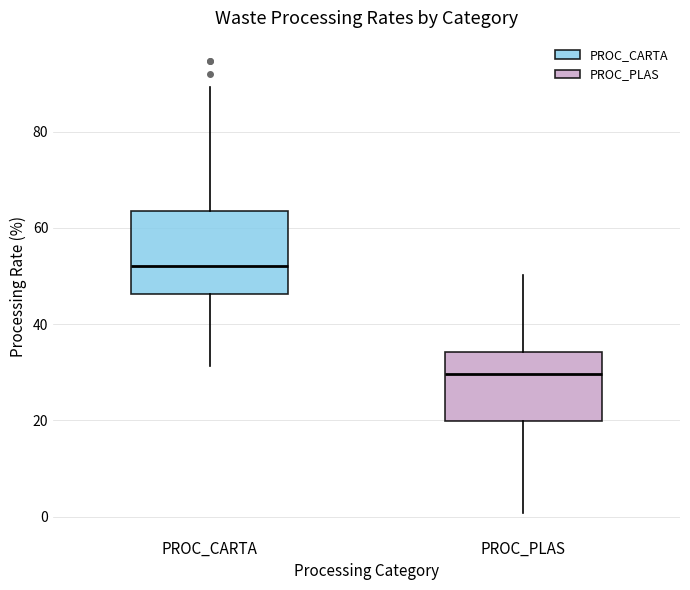

Which box is the tallest, from its lower edge to its upper edge?

PROC_CARTA